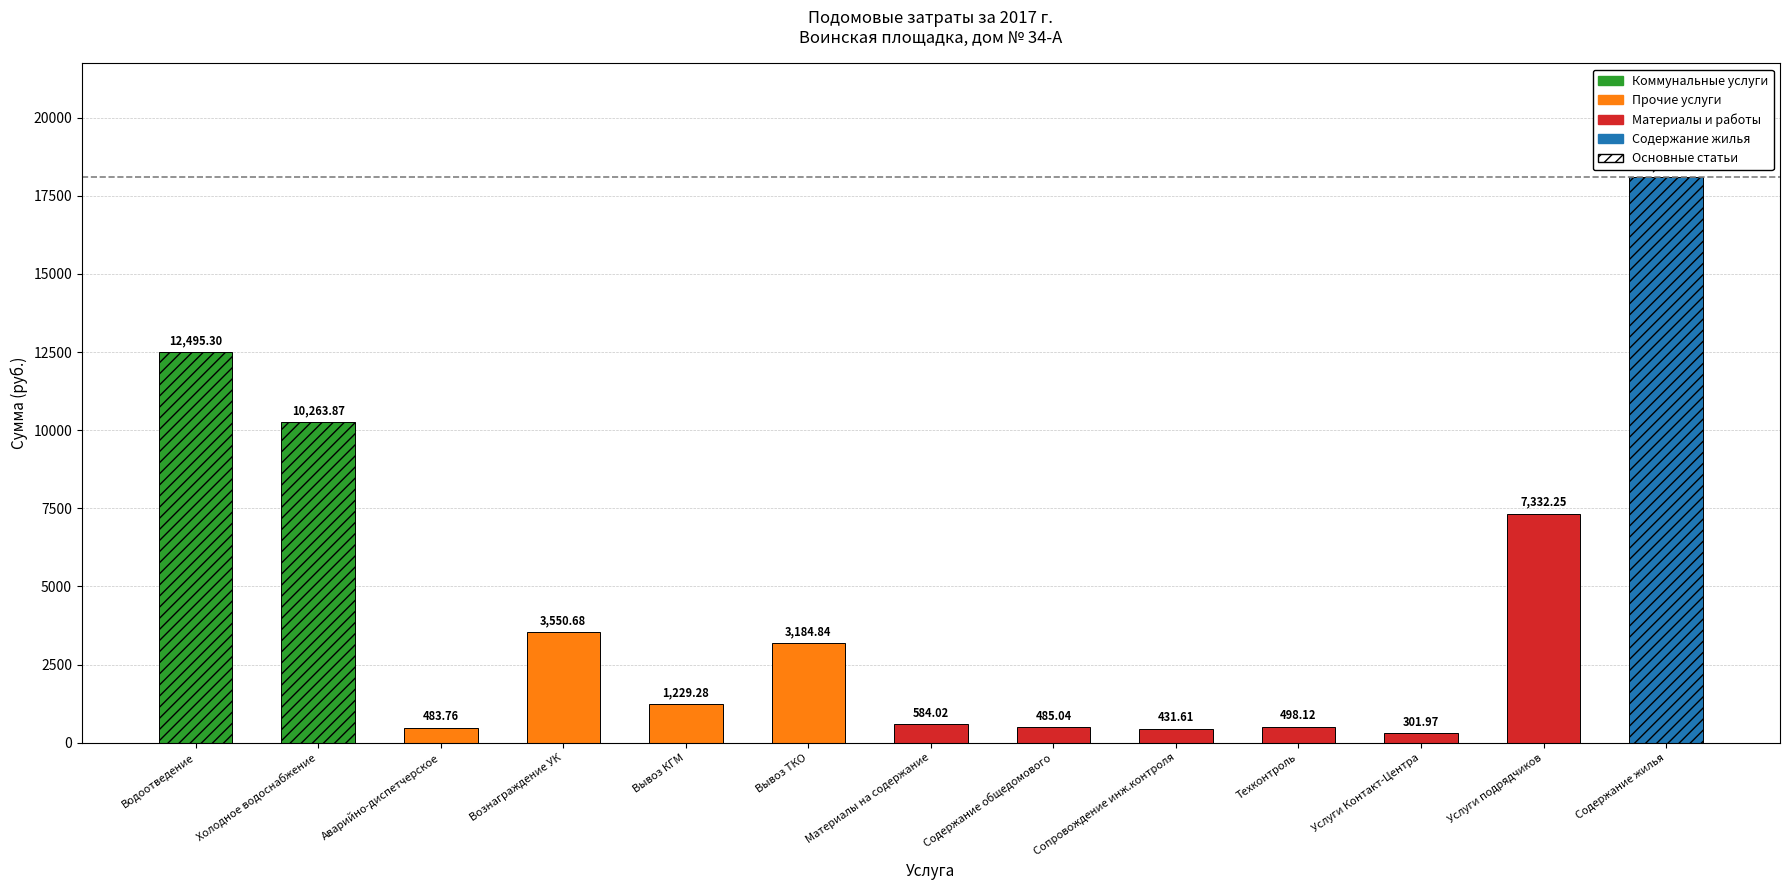

What is the ratio of the value at Техконтроль to the value at Вывоз КГМ?

0.4